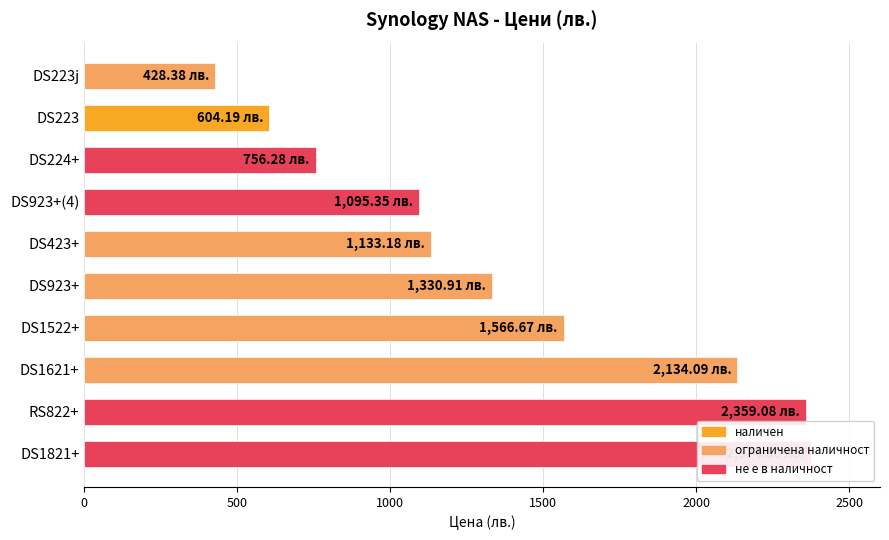

Where does the data first go above 1330?

DS923+